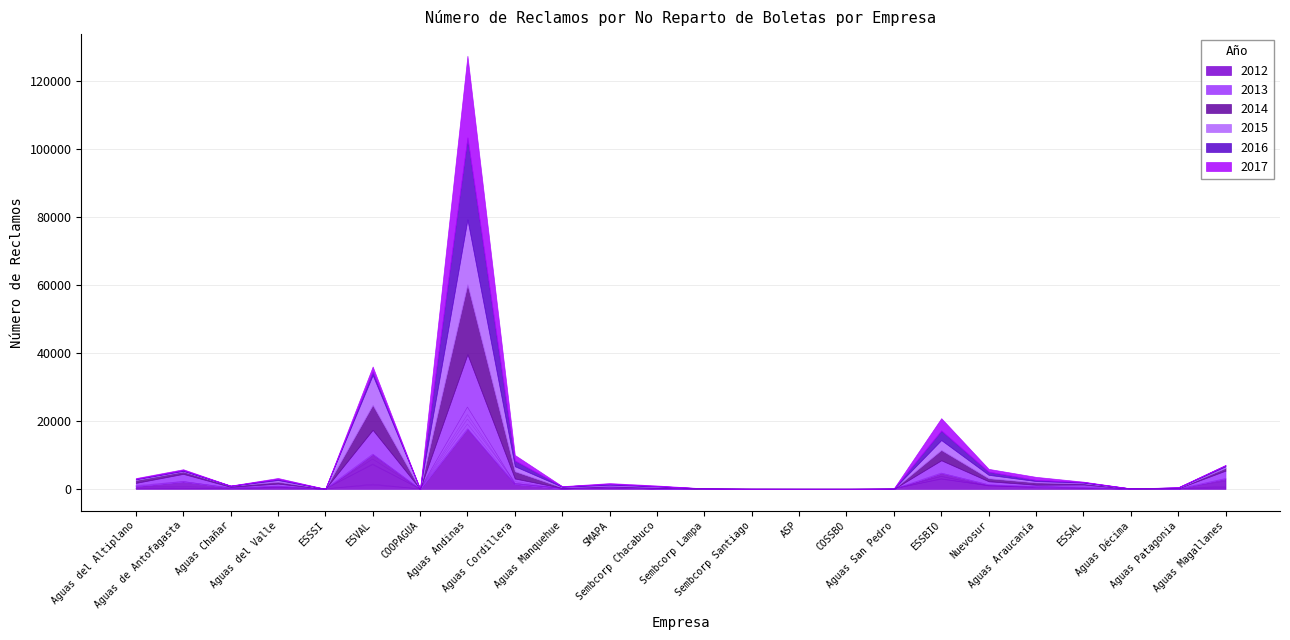

Is the value of 2014 at Sembcorp Santiago greater than the value of 2012 at Aguas del Altiplano?

No